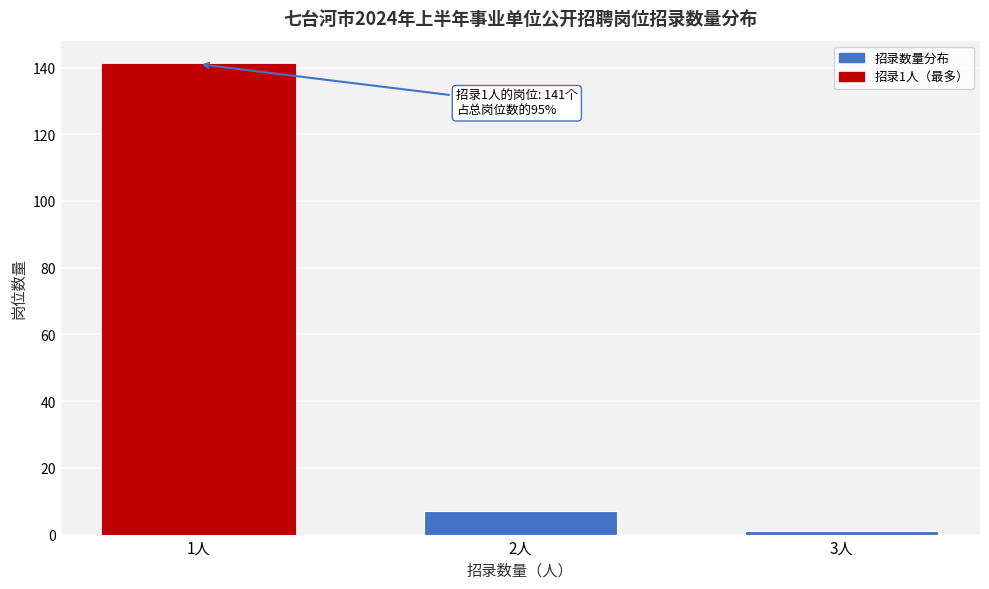

Reading left to right, list all the values displayed in this chart.

1人=141	2人=7	3人=1